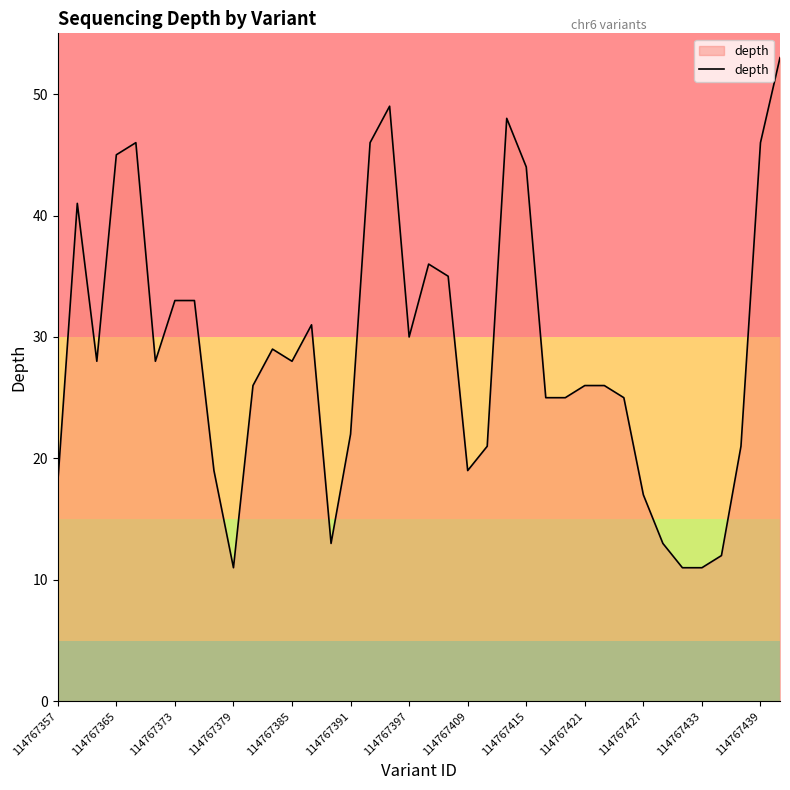

What is the greatest value displayed?

53